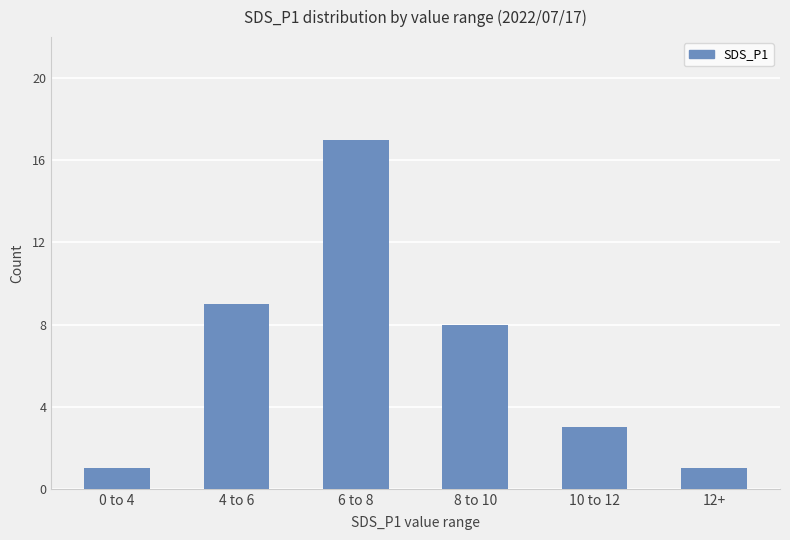

What is the smallest value displayed?

1